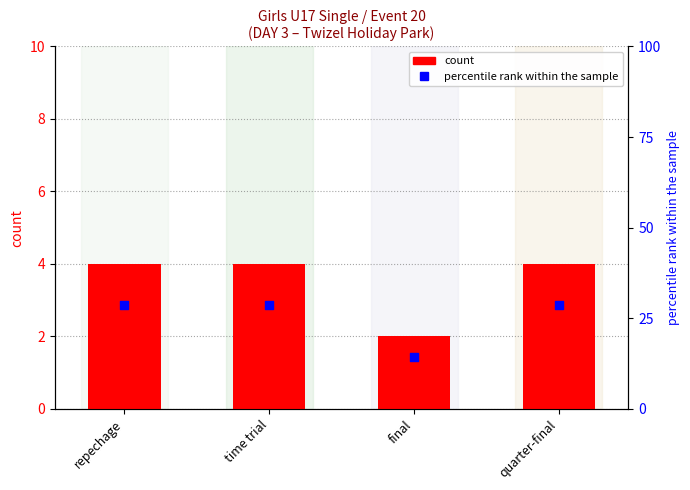

At which category is the sum across all series the highest?

repechage